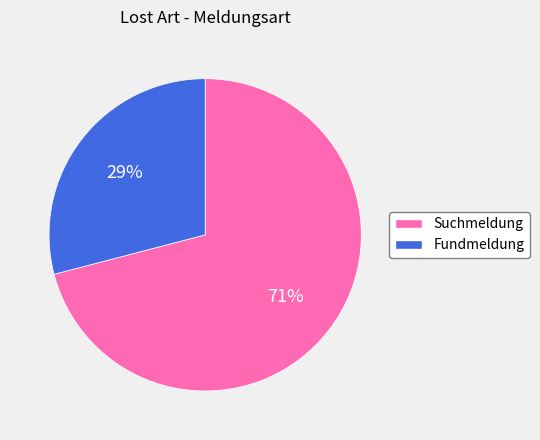

How many segments does this pie chart have?

2